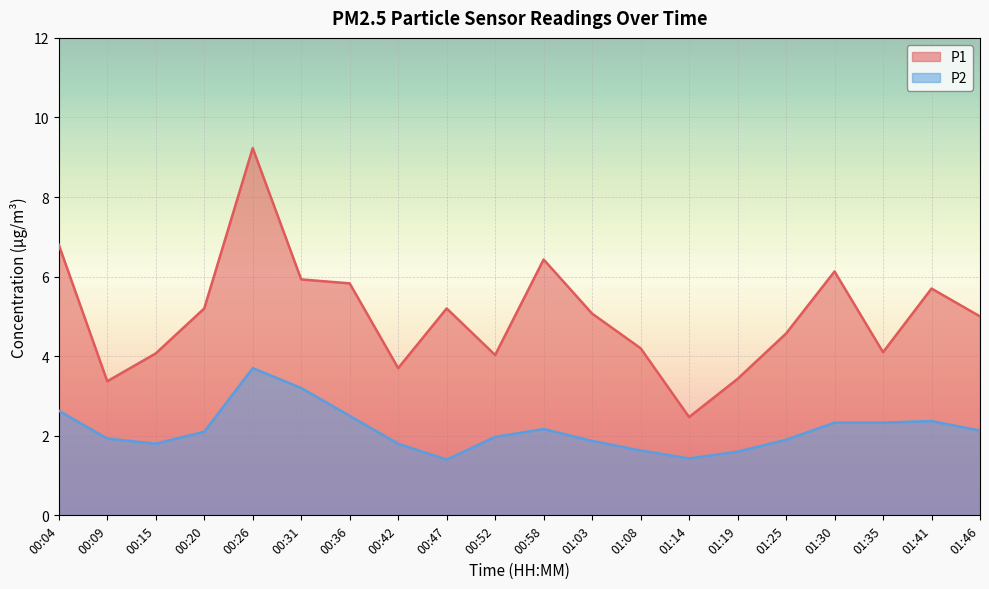

At which category is the sum across all series the highest?

00:26